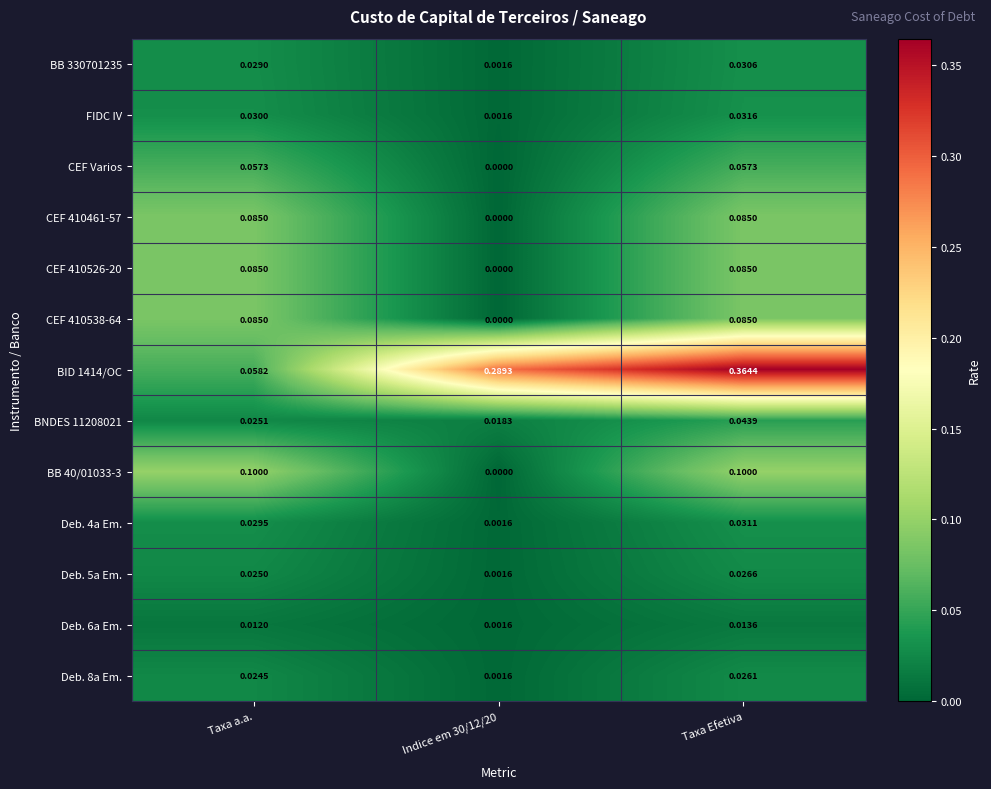

How many categories are shown in the chart?

3